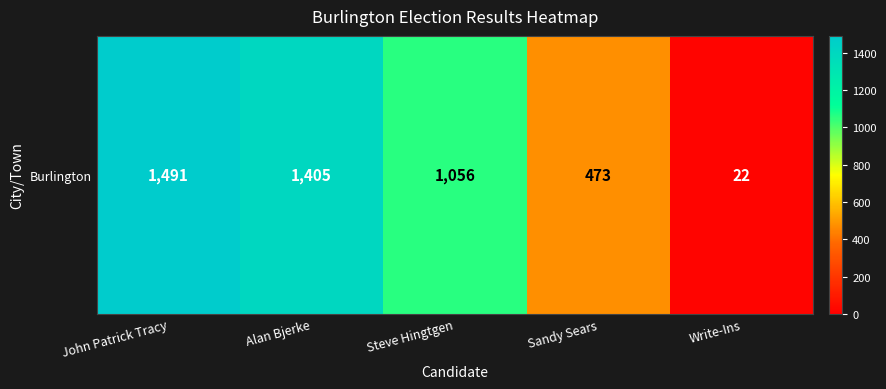

Reading left to right, what are all the values shown in this chart?

John Patrick Tracy=1491	Alan Bjerke=1405	Steve Hingtgen=1056	Sandy Sears=473	Write-Ins=22